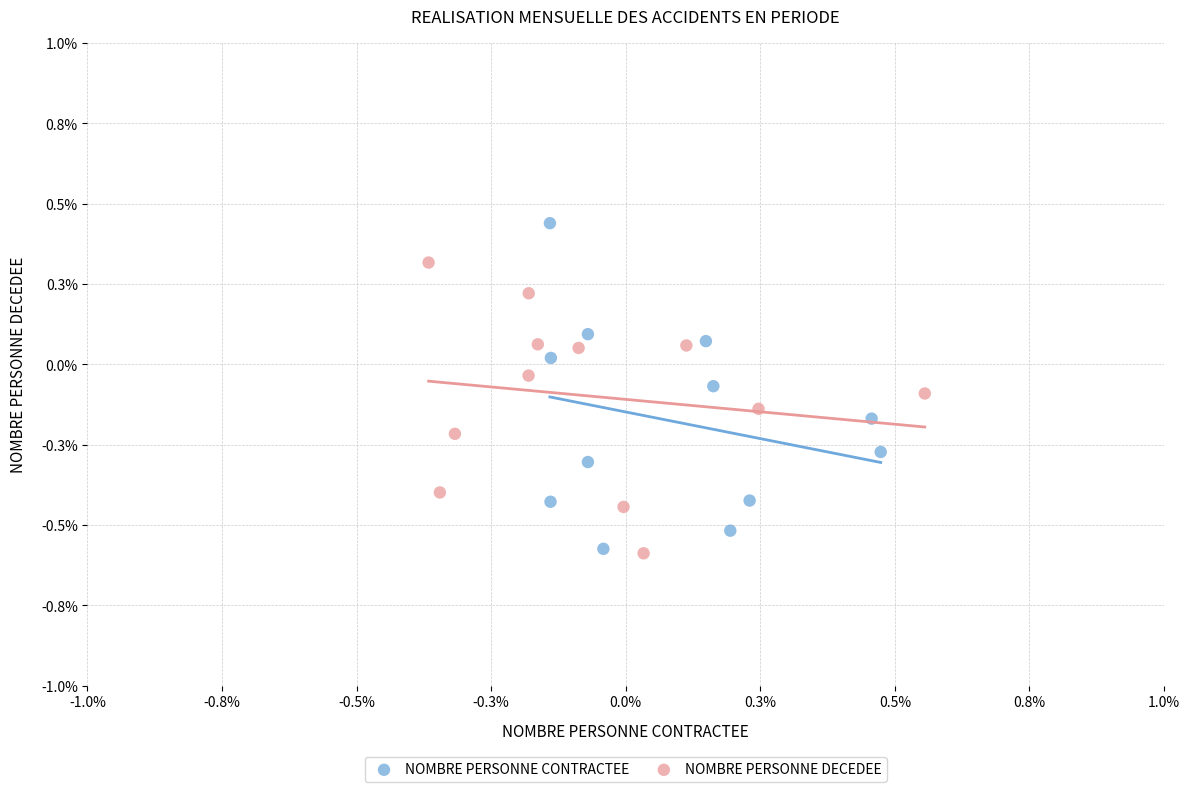

Which series contains the highest Y value?

NOMBRE PERSONNE CONTRACTEE